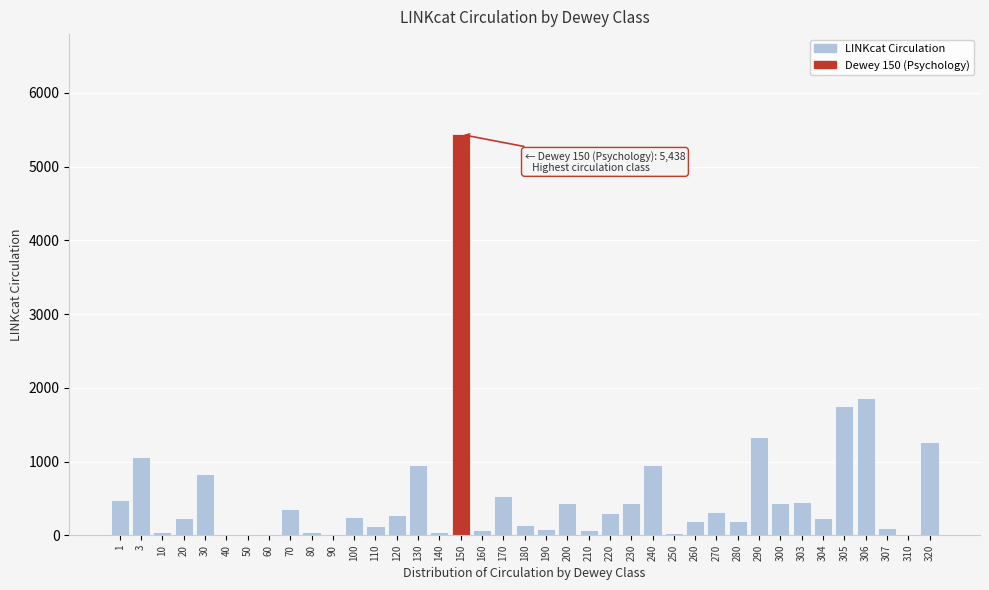

True or false: the data shows 2314 at 290.

False